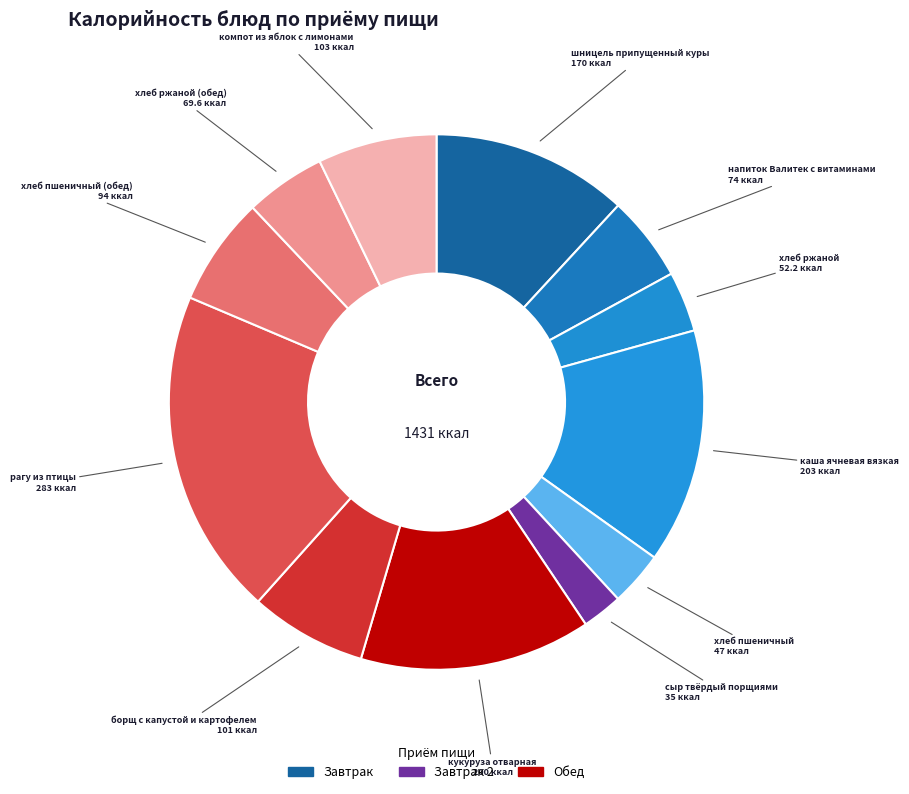

How many segments does this pie chart have?

12